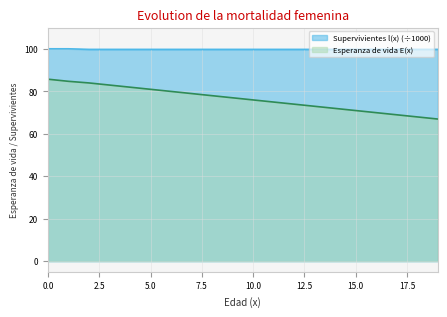

Count the number of data series in this chart.

2